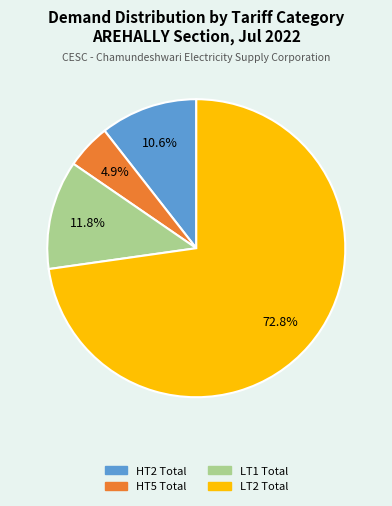

Is the sum of HT5 Total and HT2 Total greater than half?

No